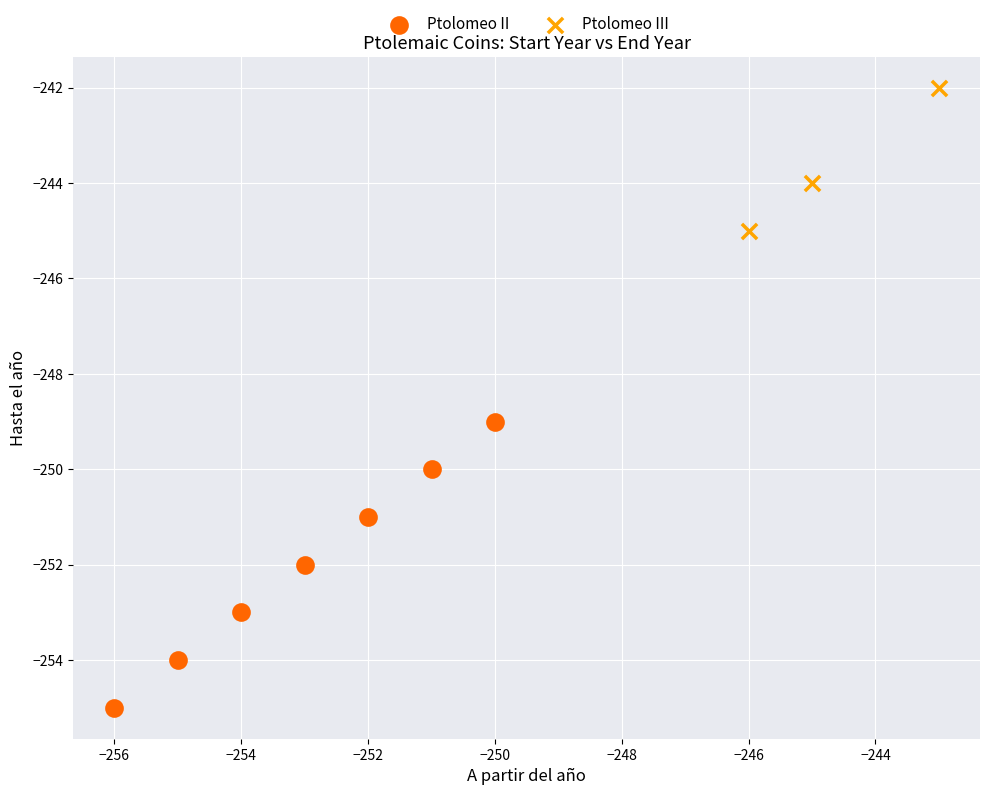

What are all the series names shown in the legend?

Ptolomeo II, Ptolomeo III